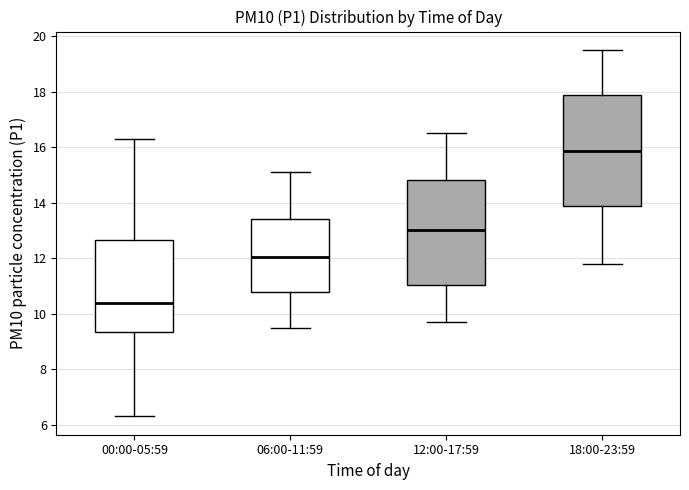

Comparing the boxes themselves (not the whiskers), which one is the tallest?

18:00-23:59